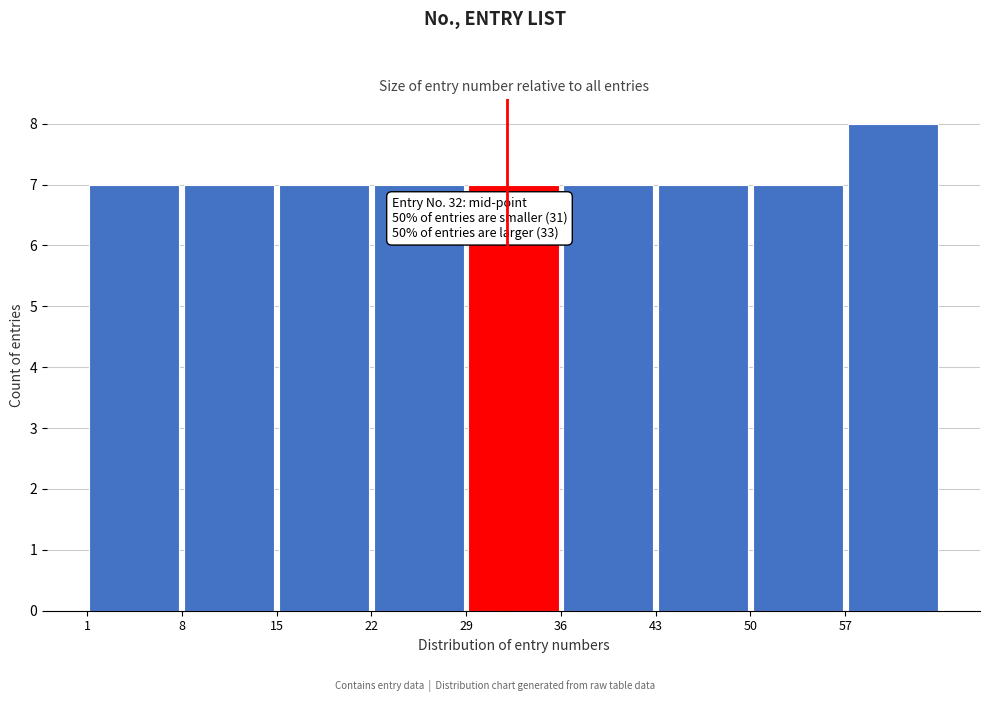

Over which range of the x-axis is the bar tallest?

57 to 64